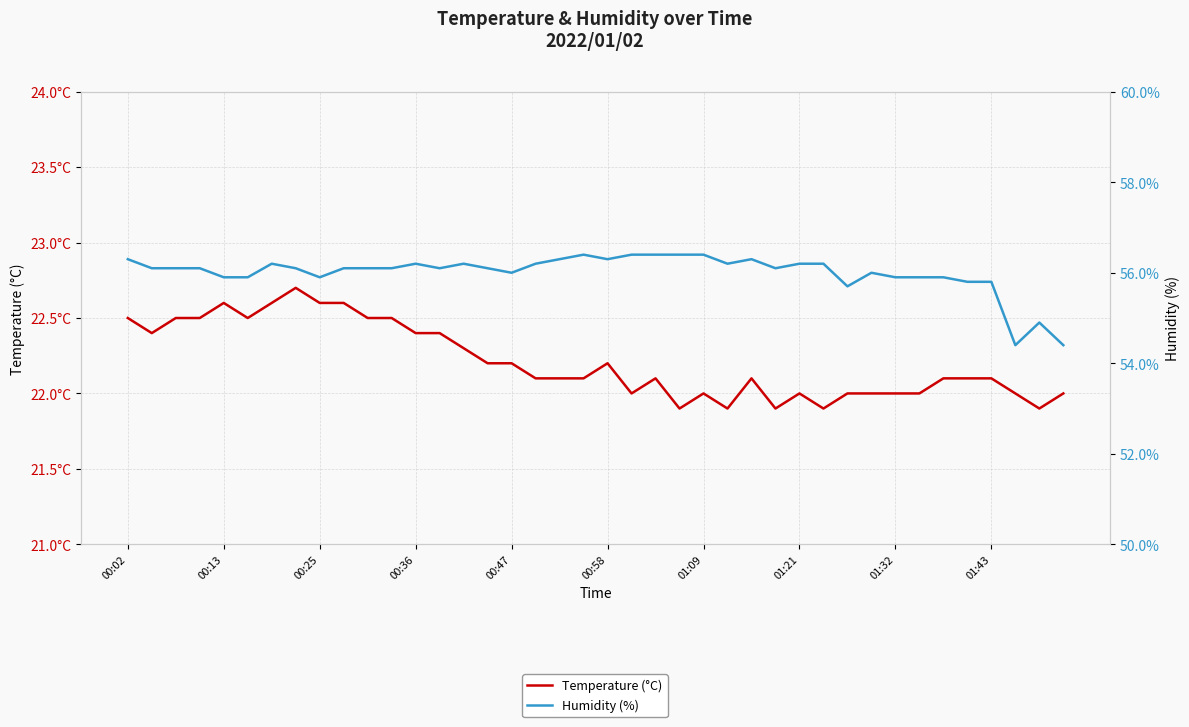

Between 35 and 37, which is larger?

35